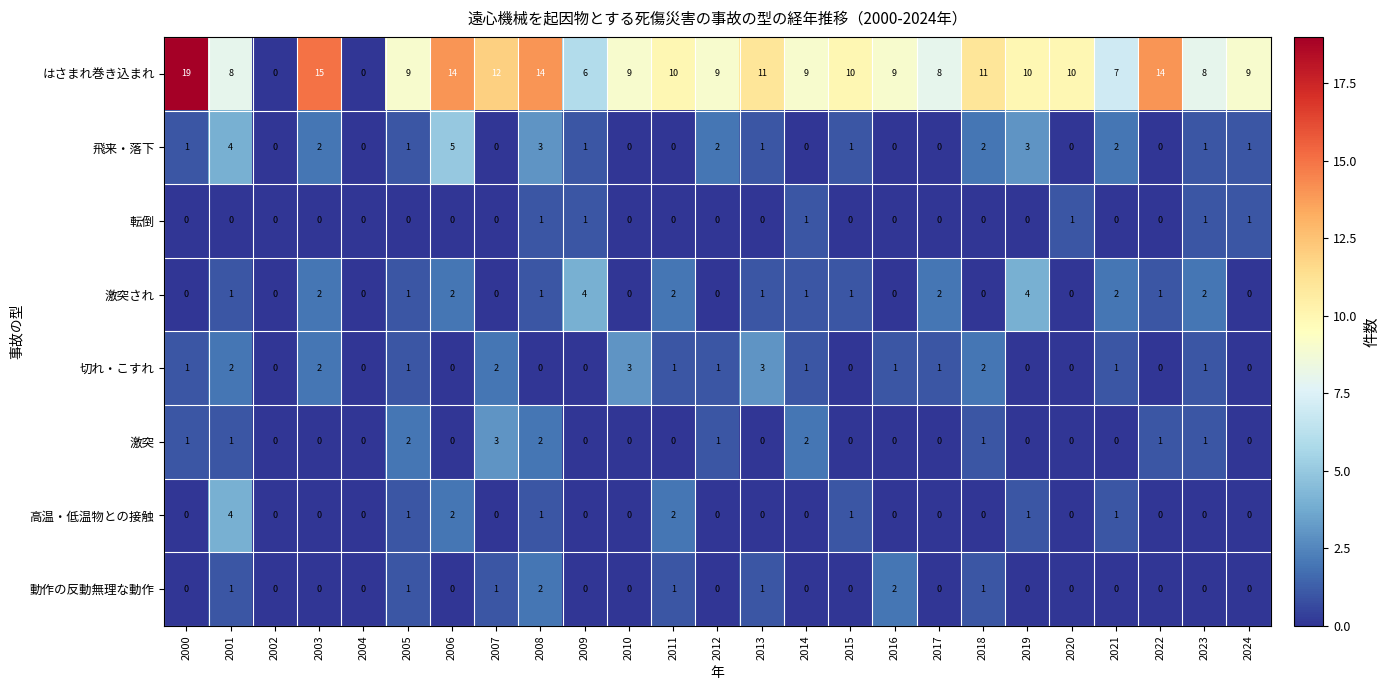

What is the difference between the maximum and minimum values in the はさまれ巻き込まれ series?

19